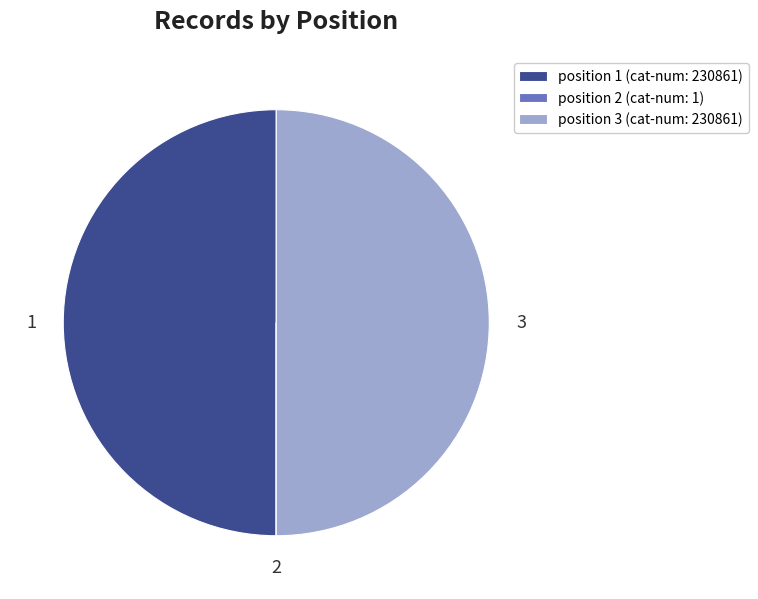

Combined, do 1 and 3 account for over 50%?

Yes